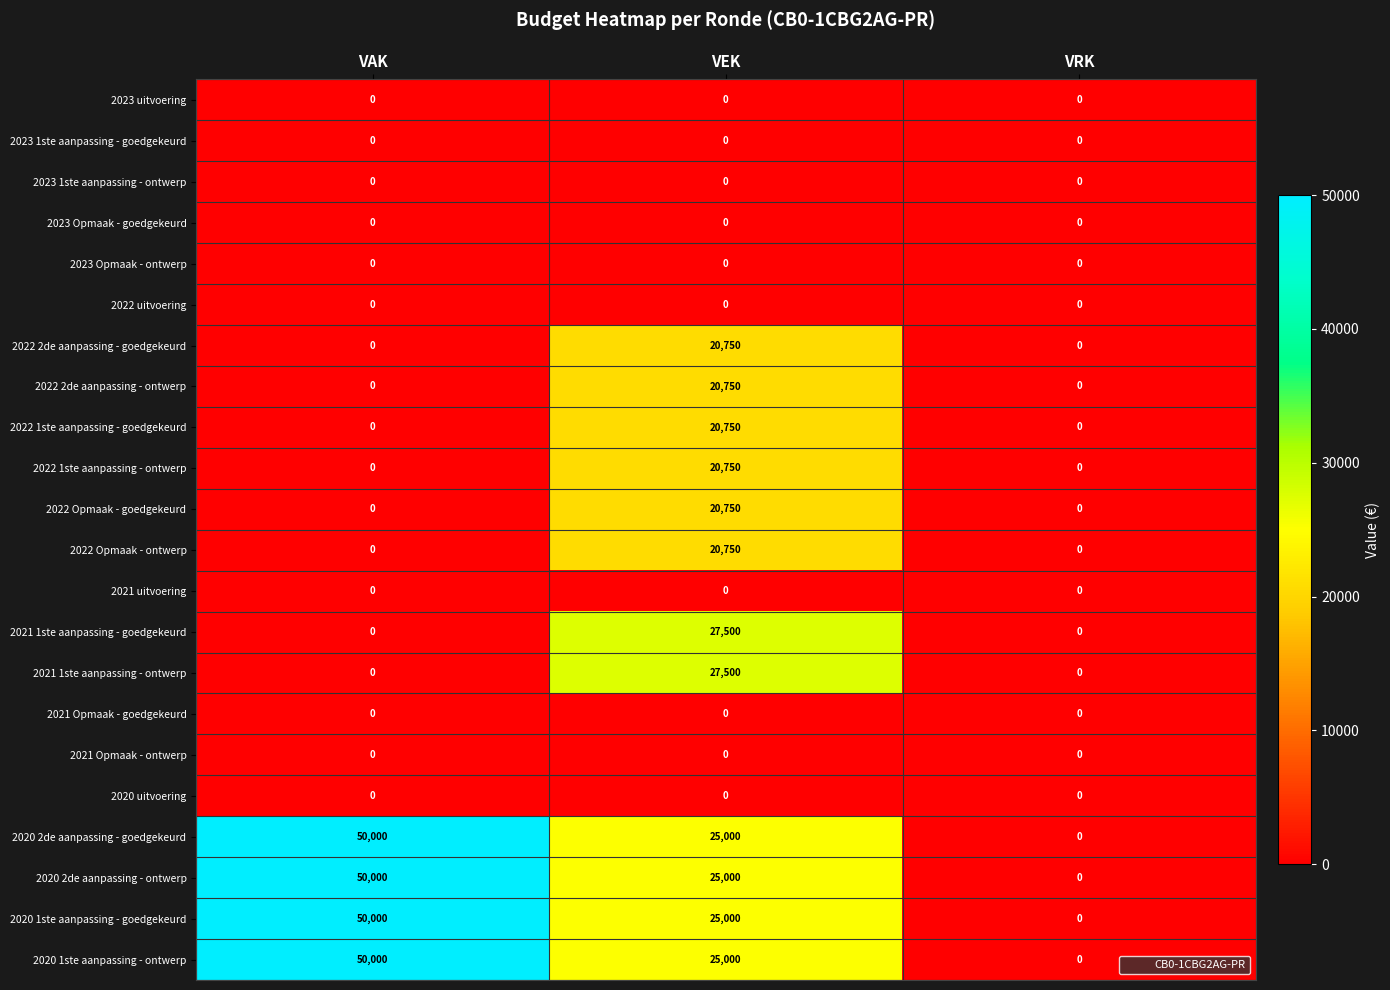

Which category has the highest value across all series?

VAK